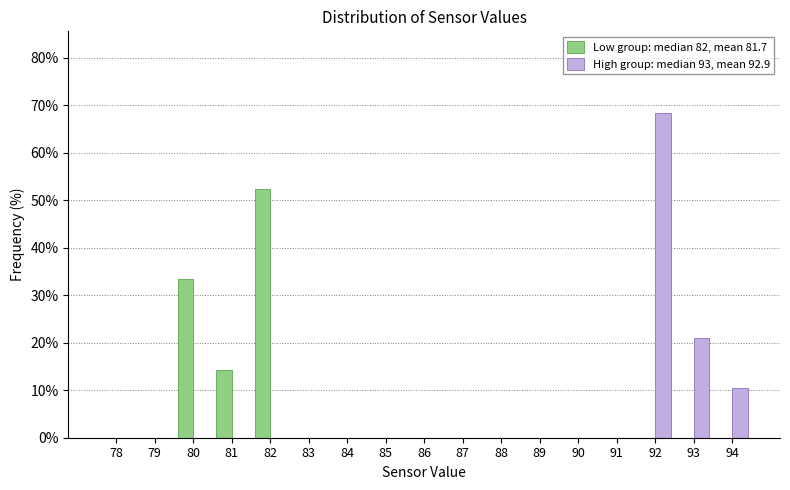

What is the total value across all series at 82?

52.4